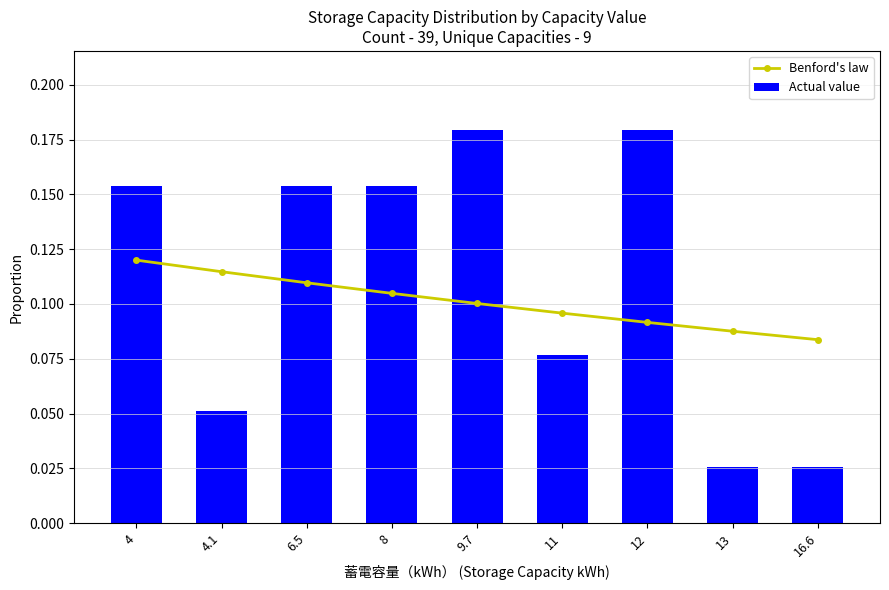

What is the difference between the second highest and second lowest values in the Actual value series?

0.2